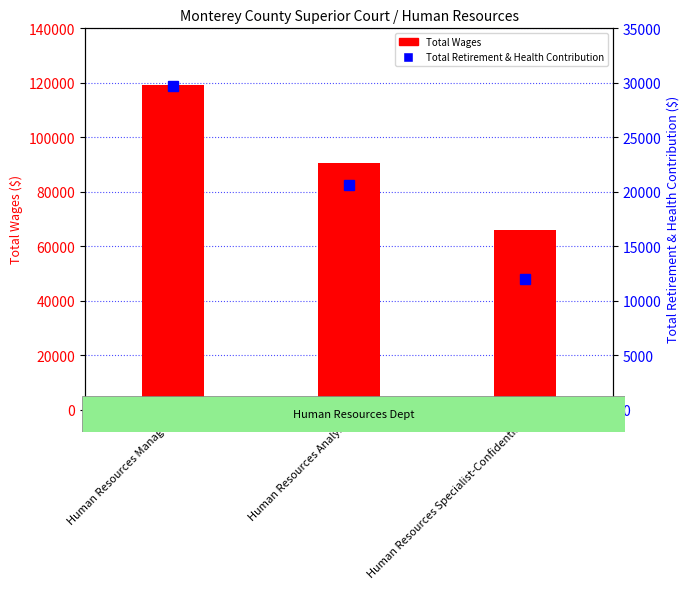

Between Human Resources Manager and Human Resources Specialist-Confidential, which is larger?

Human Resources Manager